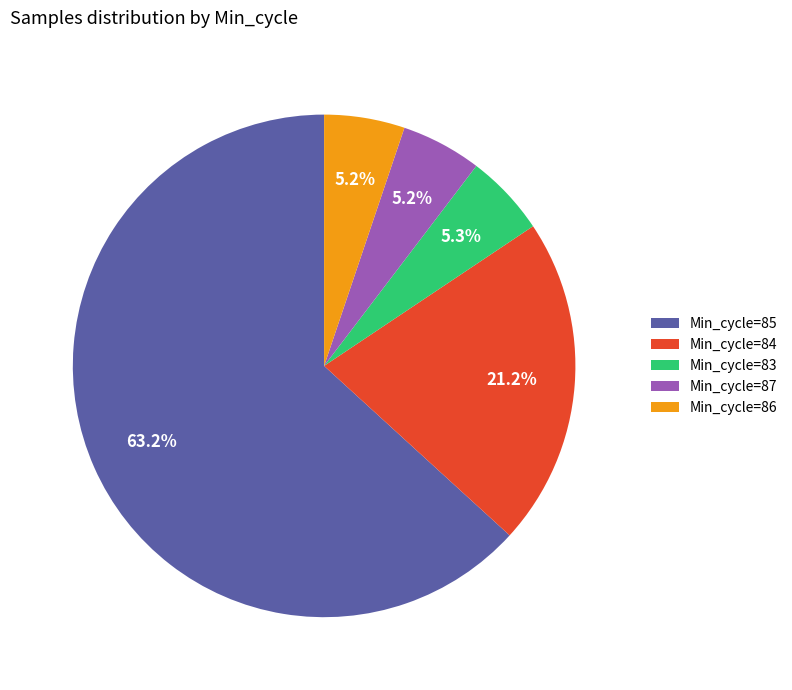

Which has a higher value, Min_cycle=87 or Min_cycle=84?

Min_cycle=84